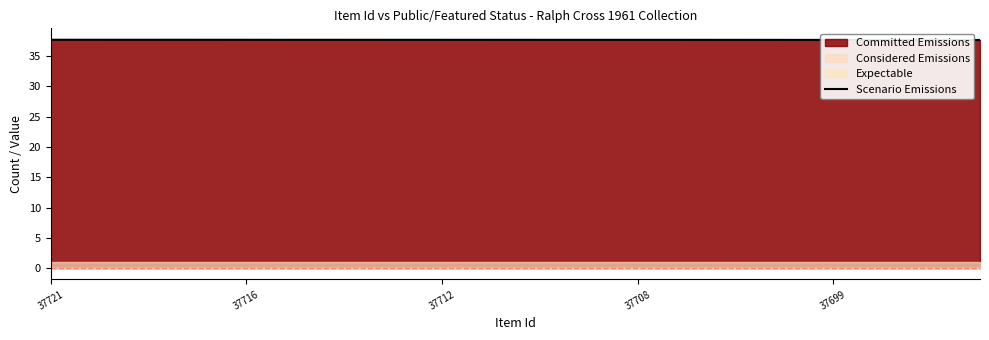

What is the maximum value for Scenario Emissions?

37.7